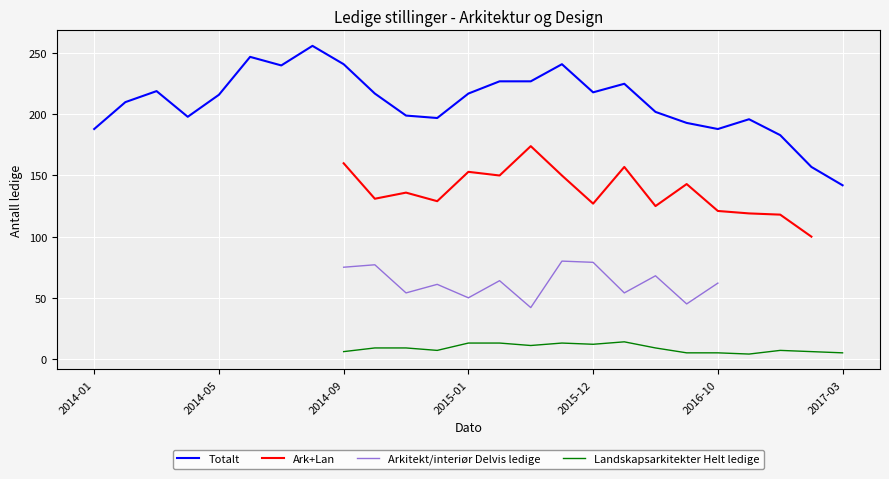

List the series in order of their peak value, lowest first.

Landscape Helt ledige, Arkitekt/interiør Ledige, Ark+Lan, Totalt